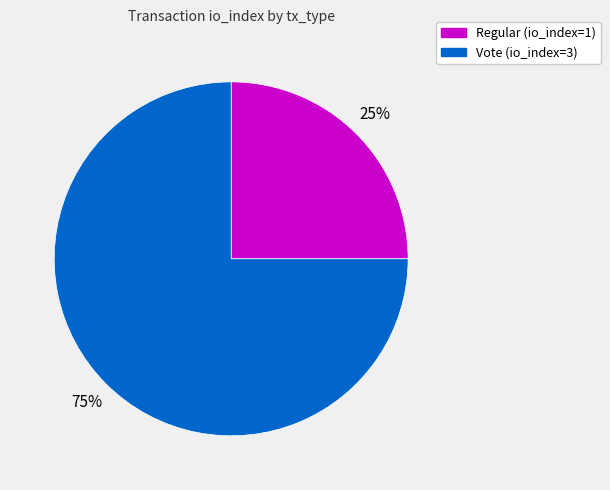

How many slices are in this pie chart?

2